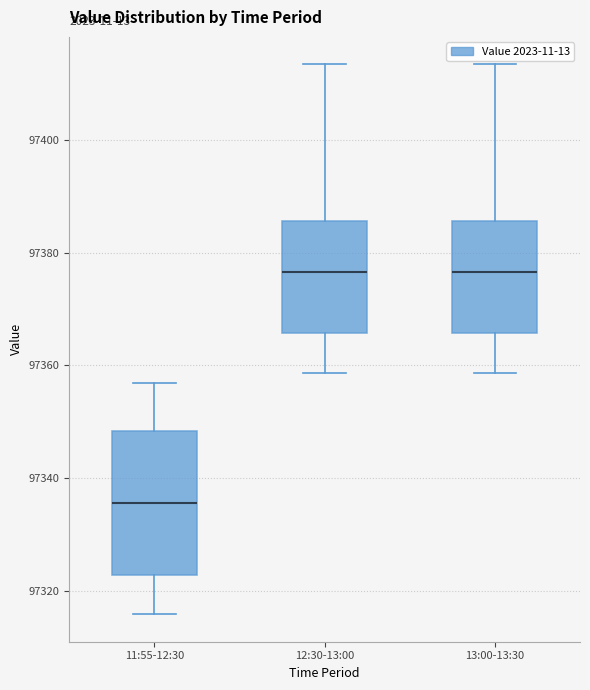

Which box's median line is the lowest?

11:55-12:30